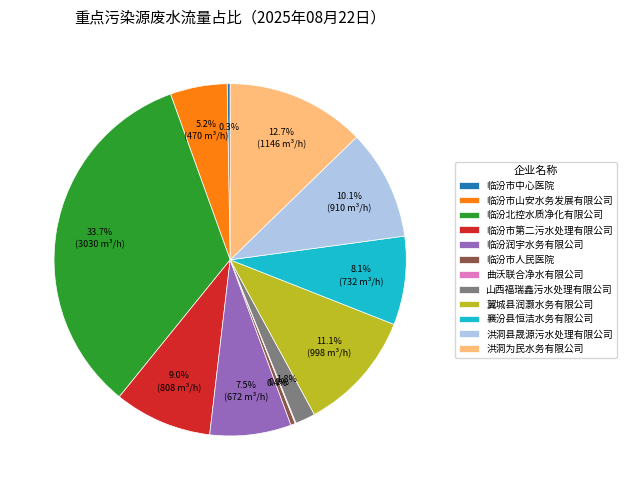

What is the largest slice in the pie chart?

临汾北控水质净化有限公司